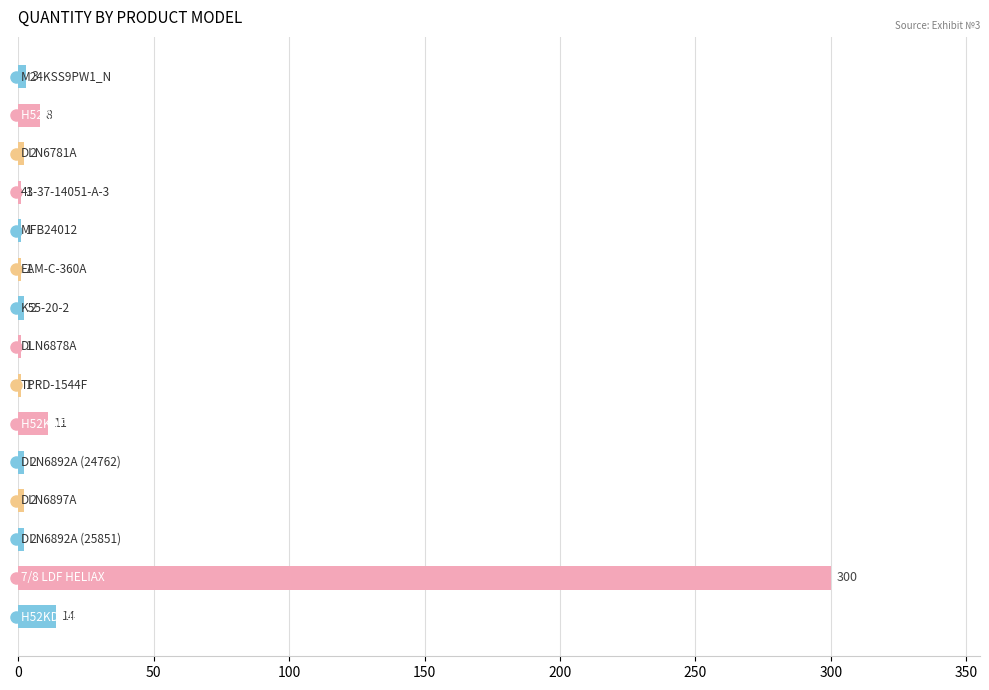

What is the sum of all values?

351